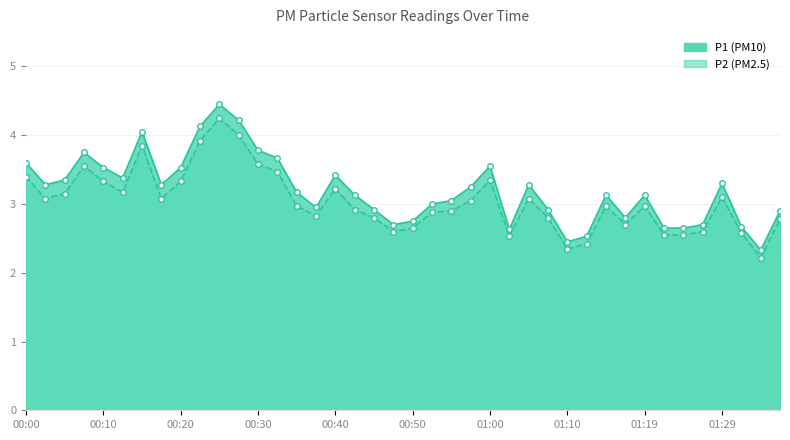

What is the total value across all series at 01:29?

6.4